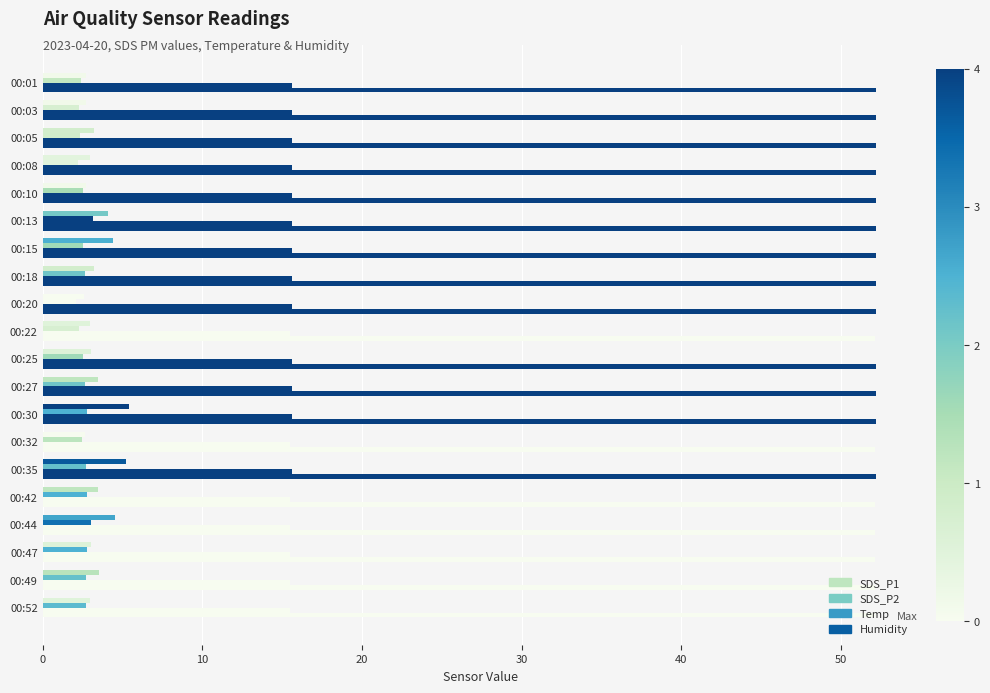

How many series are shown in this chart?

4